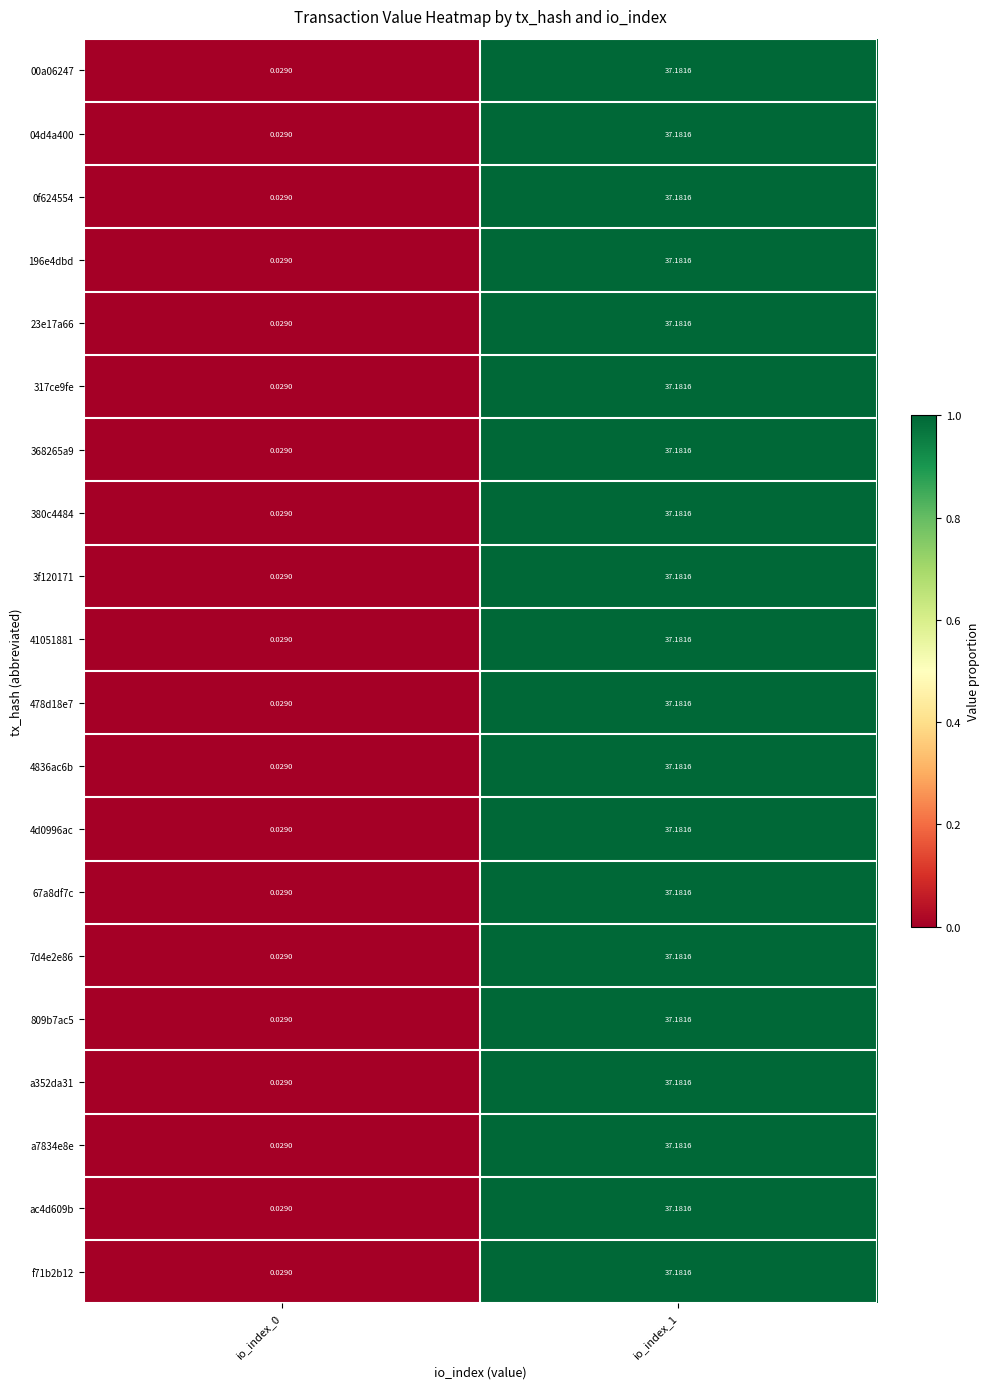

What is the total value across all series at io_index_1?

743.6